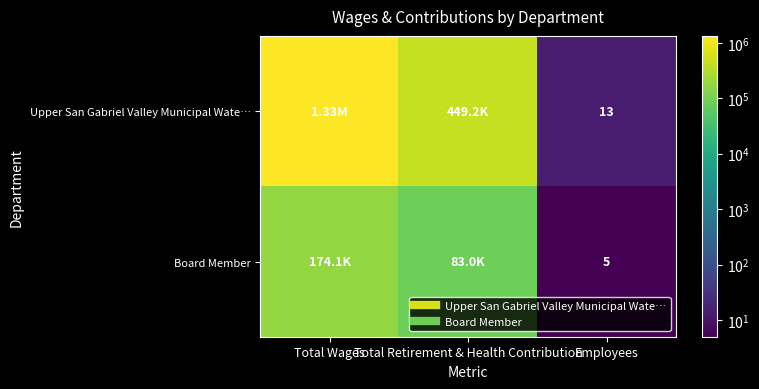

Is it true that Upper San Gabriel Valley Municipal Wate… equals 1333018 at Total Wages?

True